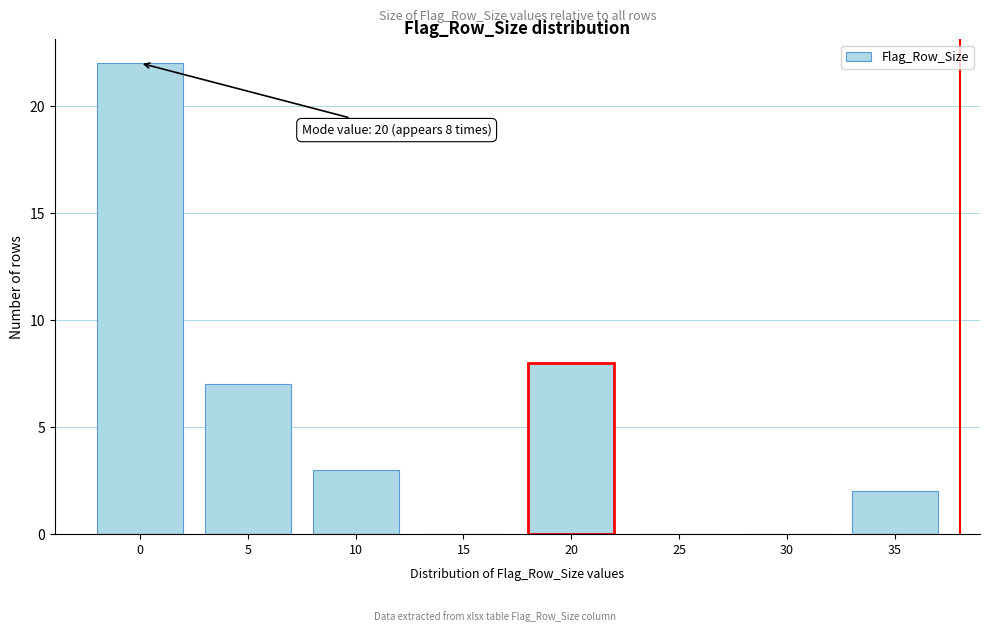

Reading left to right, extract all data points from this chart.

0=22	5=7	10=3	15=0	20=8	25=0	30=0	35=2